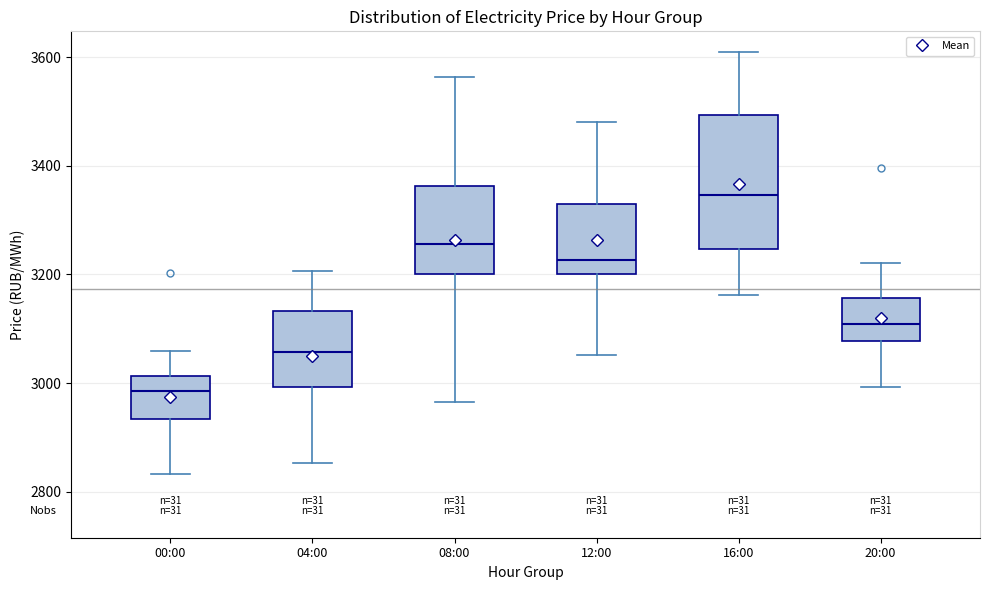

Reading left to right, transcribe this box plot: for each box, give where its median line is, the range the box spans, and where its two whiskers end, as read against the y-axis. The values are not printed on the chart, so give them approximately, as read against the axis.

00:00: median 2980, box 2940 to 3020, whiskers 2840 to 3060
04:00: median 3060, box 3000 to 3140, whiskers 2860 to 3200
08:00: median 3260, box 3200 to 3360, whiskers 2960 to 3560
12:00: median 3220, box 3200 to 3320, whiskers 3060 to 3480
16:00: median 3340, box 3240 to 3500, whiskers 3160 to 3600
20:00: median 3100, box 3080 to 3160, whiskers 3000 to 3220